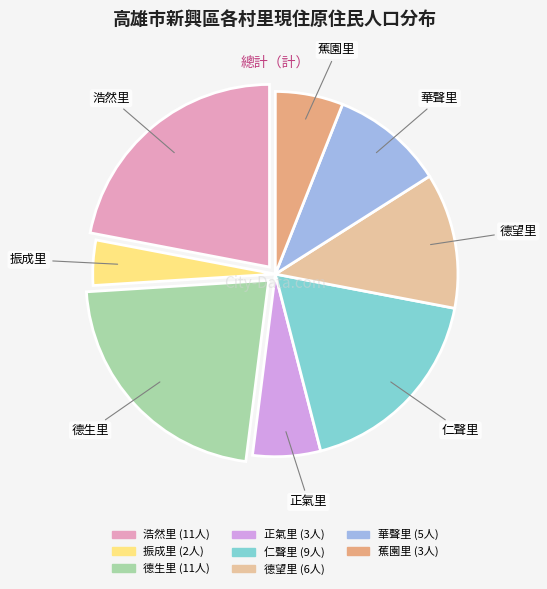

Is there a majority slice in this chart?

No